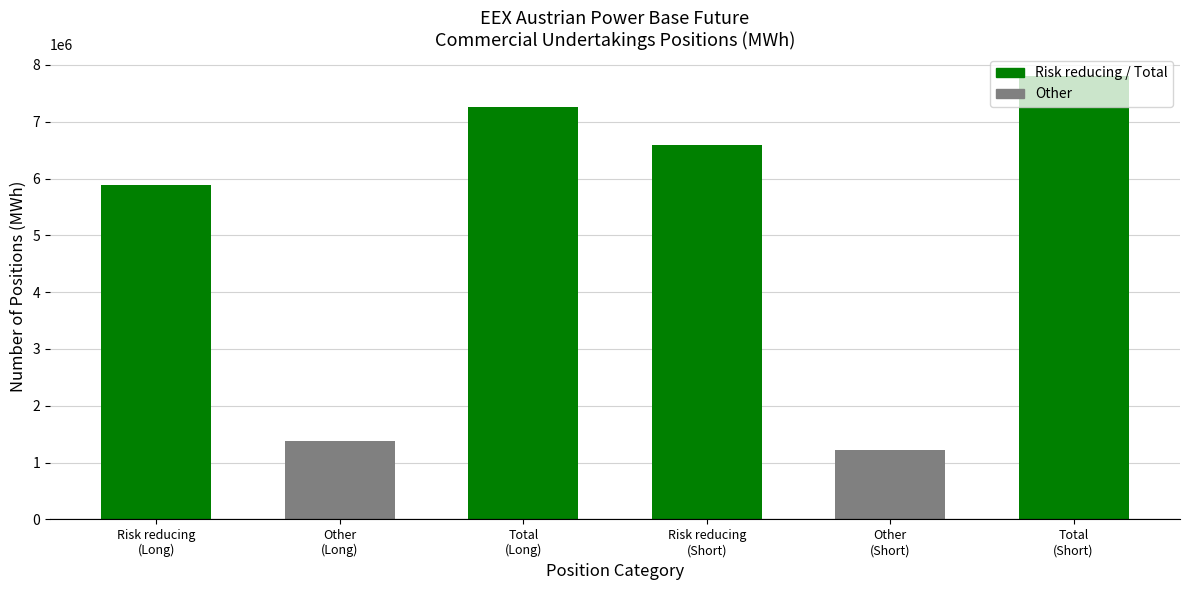

What is the value of the 2nd bar from the left?

1382345